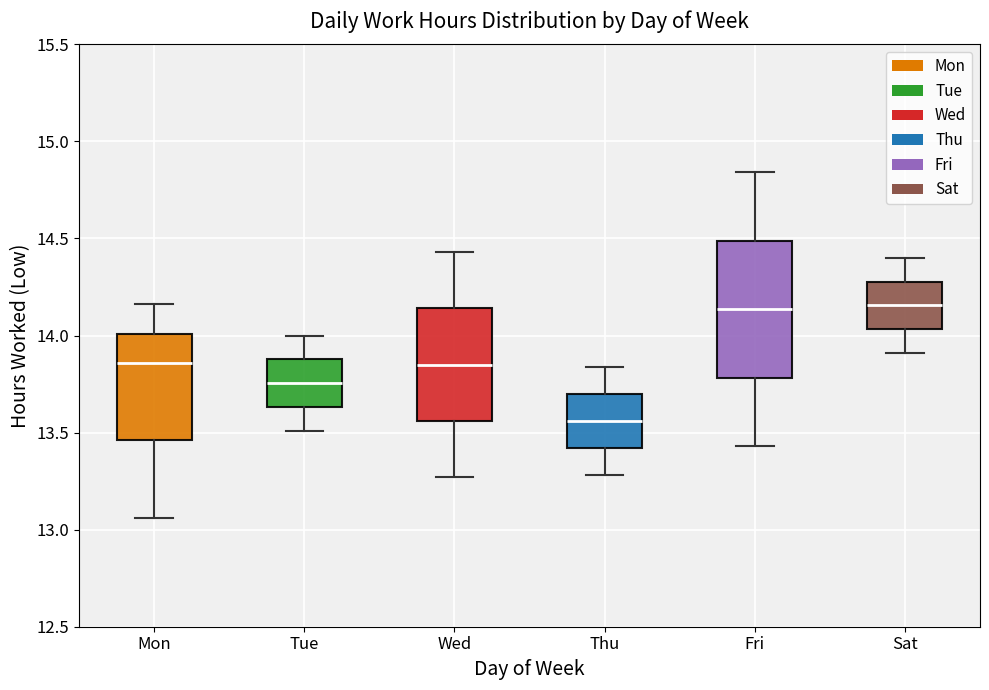

Where is the lower edge of the box for Wed on the y-axis? The values are not printed on the chart, so give them approximately, as read against the axis.

13.55